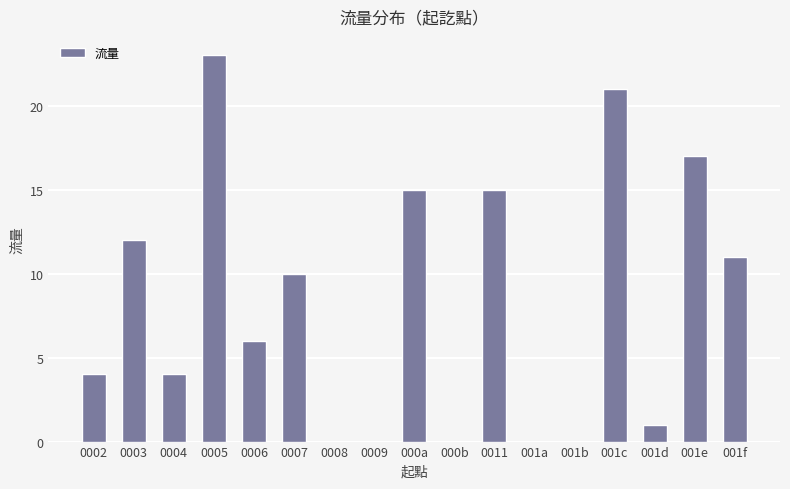

What value does the data have at 001c, to the nearest 5?

20